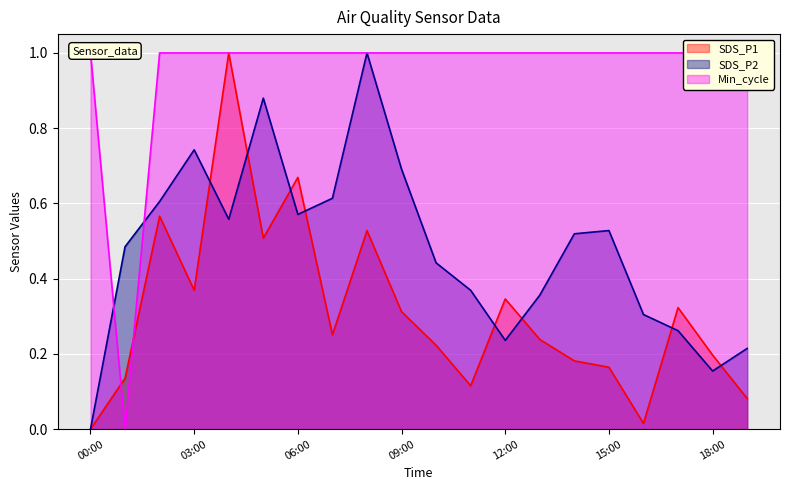

Which series has the widest spread of values?

SDS_P1